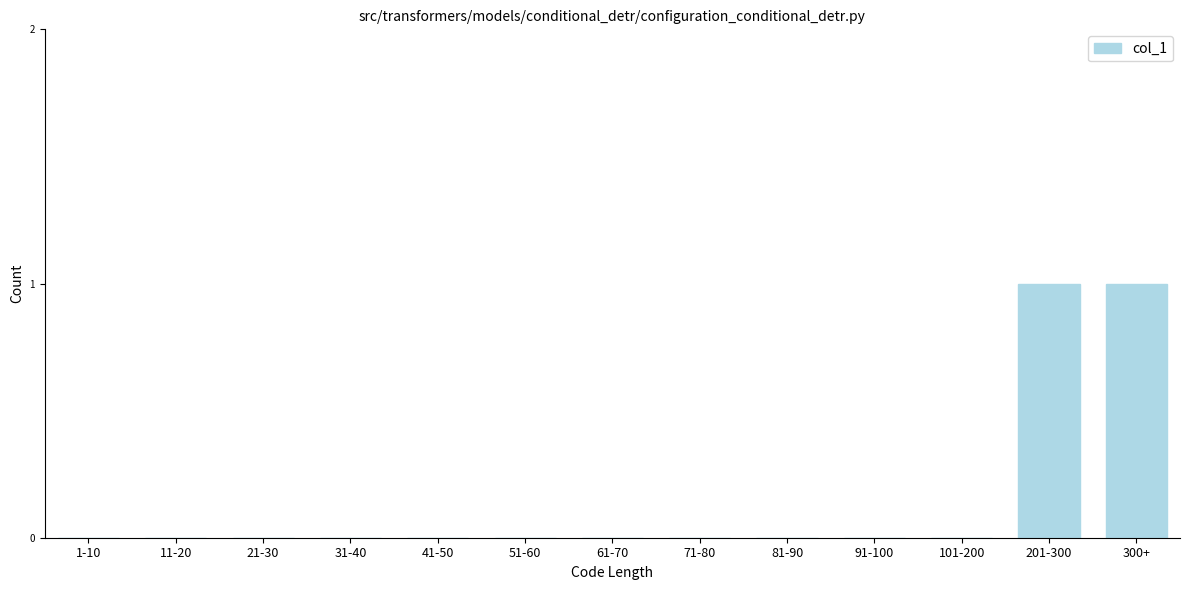

Reading left to right, transcribe all the data shown in this chart.

1-10=0	11-20=0	21-30=0	31-40=0	41-50=0	51-60=0	61-70=0	71-80=0	81-90=0	91-100=0	101-200=0	201-300=1	300+=1